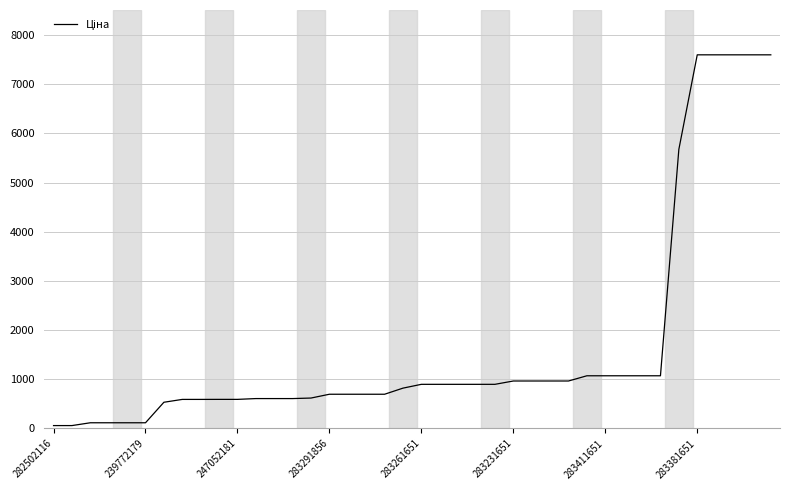

Does the chart display data point markers on the line(s)?

No